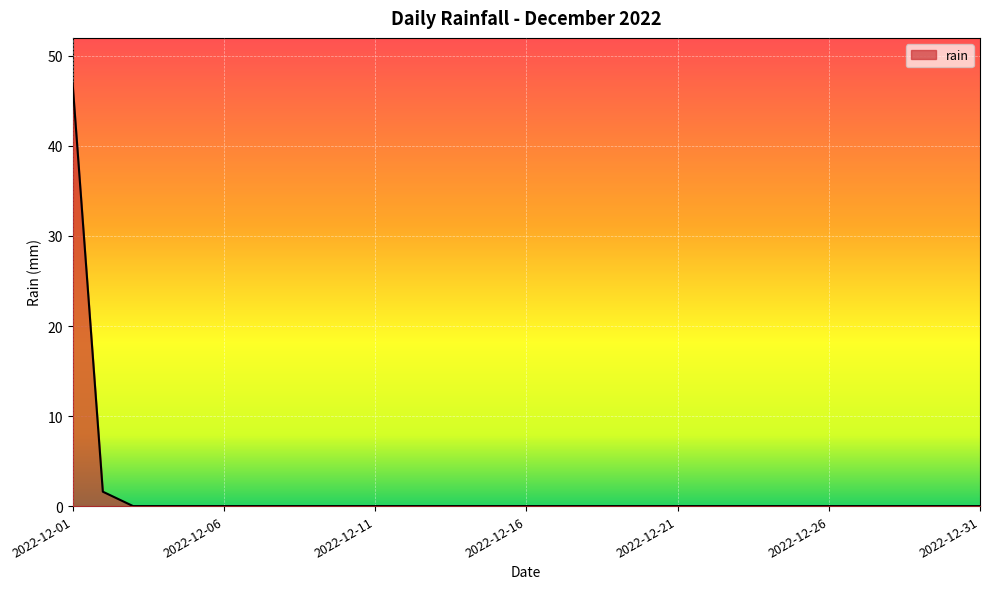

What is the greatest value displayed?

47.0